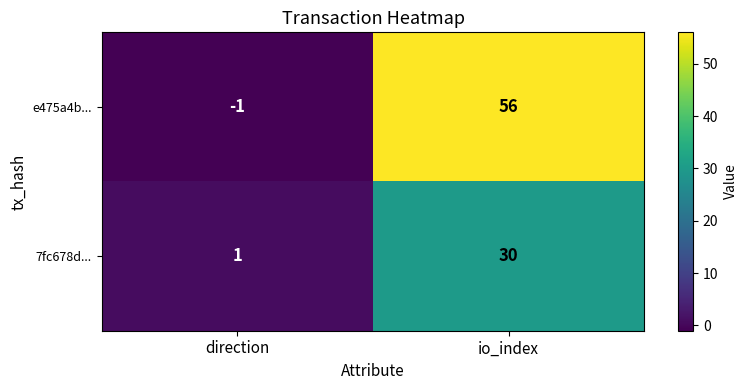

Reading right to left, list all the values displayed in this chart.

e475a4b...: io_index=56	direction=-1
7fc678d...: io_index=30	direction=1